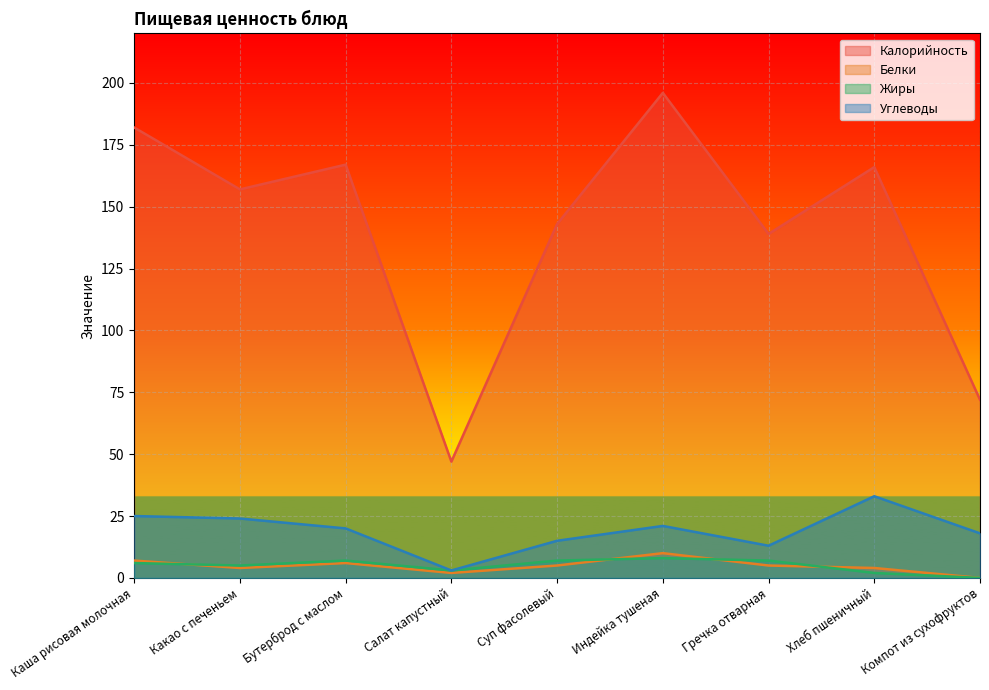

What is the average value of the Углеводы series?

19